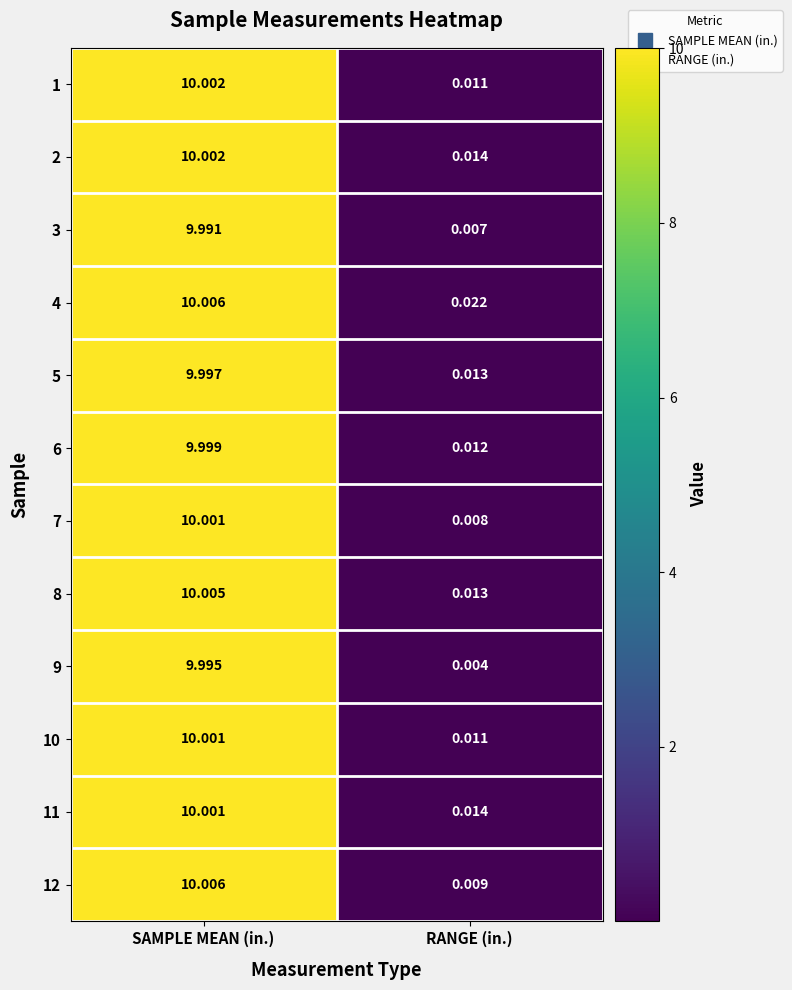

At which label is 1 closest to 5?

RANGE (in.)